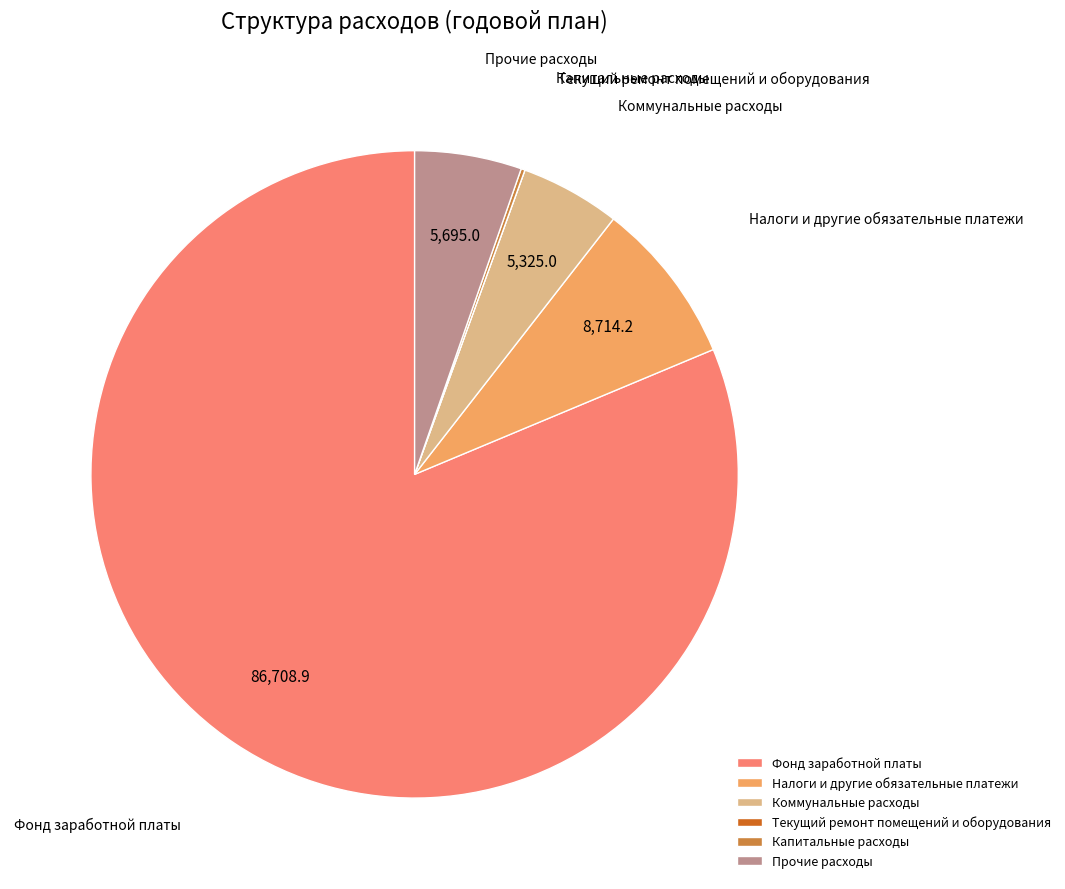

Which slice is the largest?

Фонд заработной платы